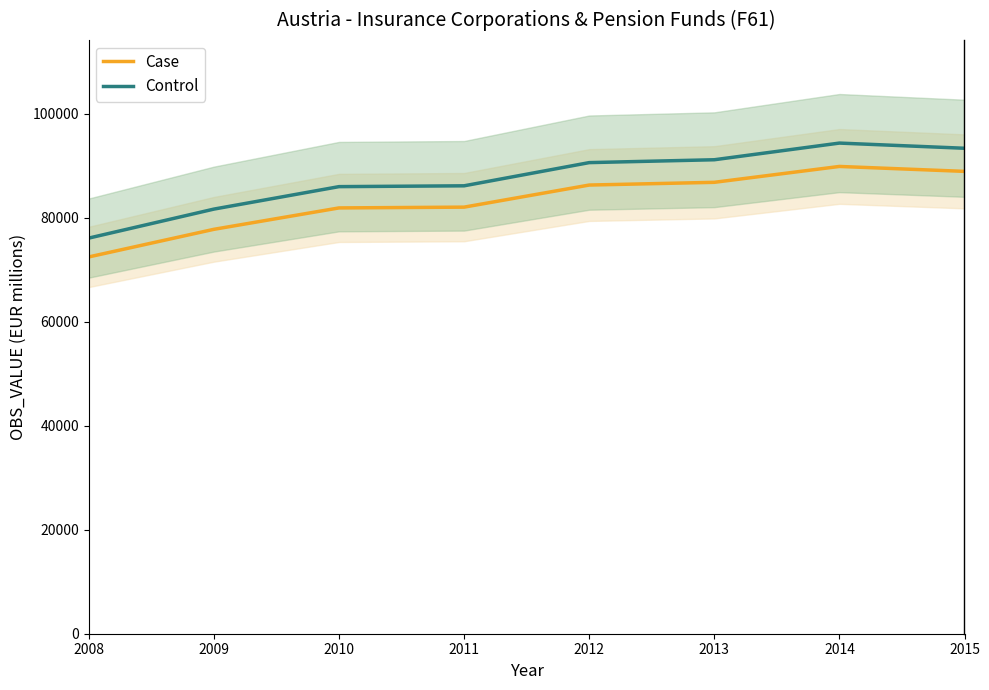

True or false: Case and Control intersect in this chart.

False